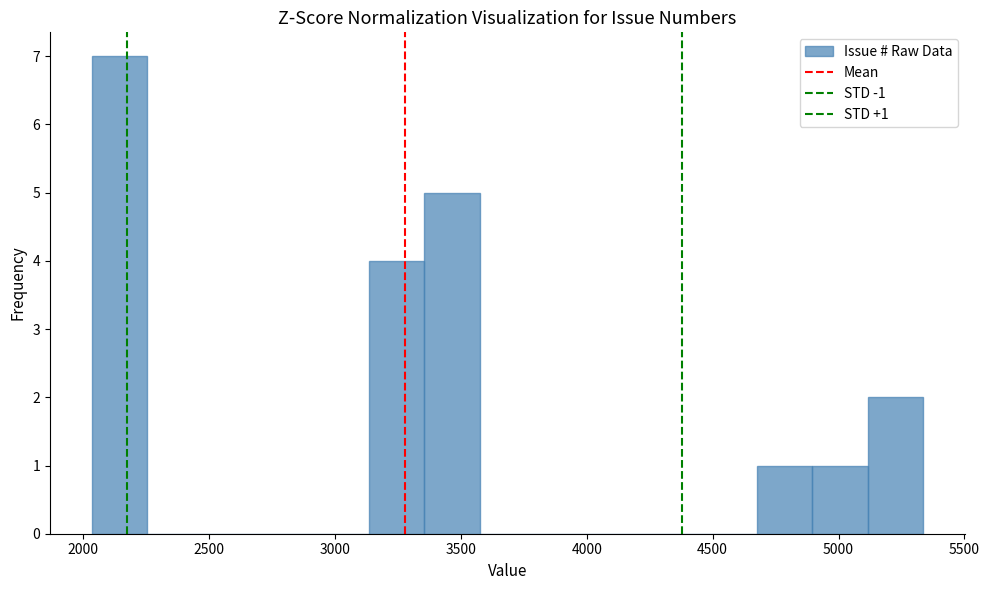

Over which range of the x-axis is the bar tallest?

2050 to 2250